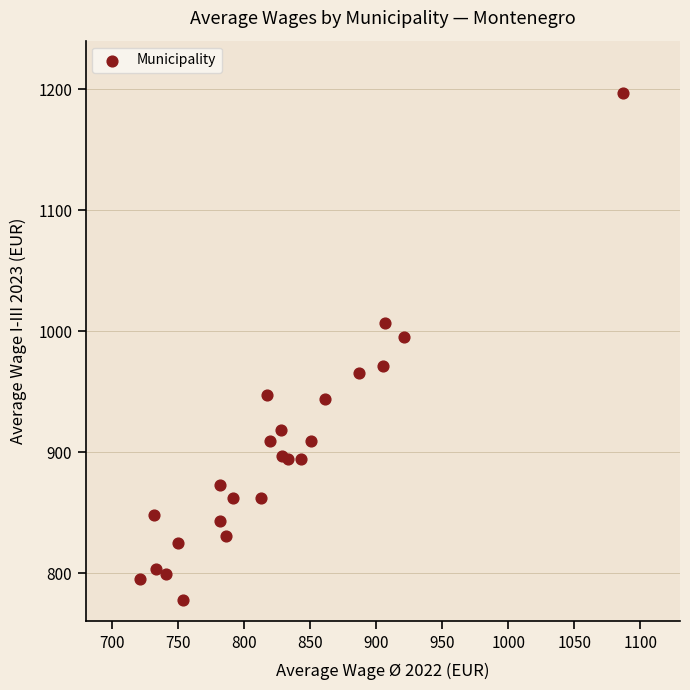

What Y value in the scatter plot is closest to 987?

995